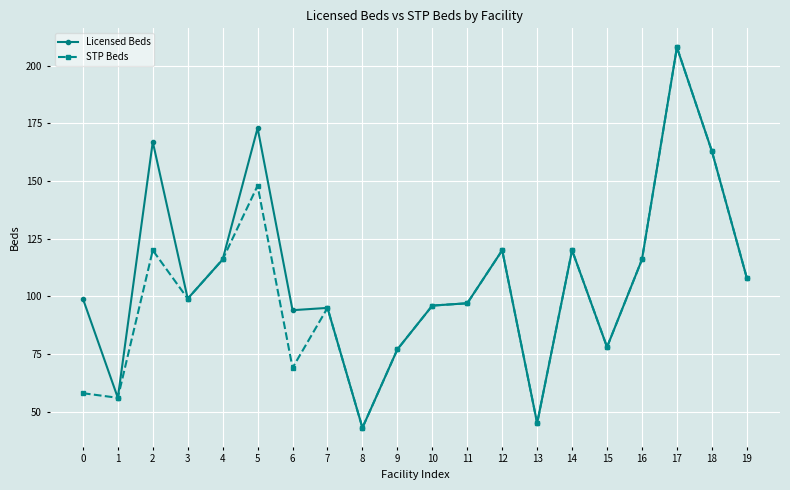

The STP Beds series shows 198 at 14. True or false?

False